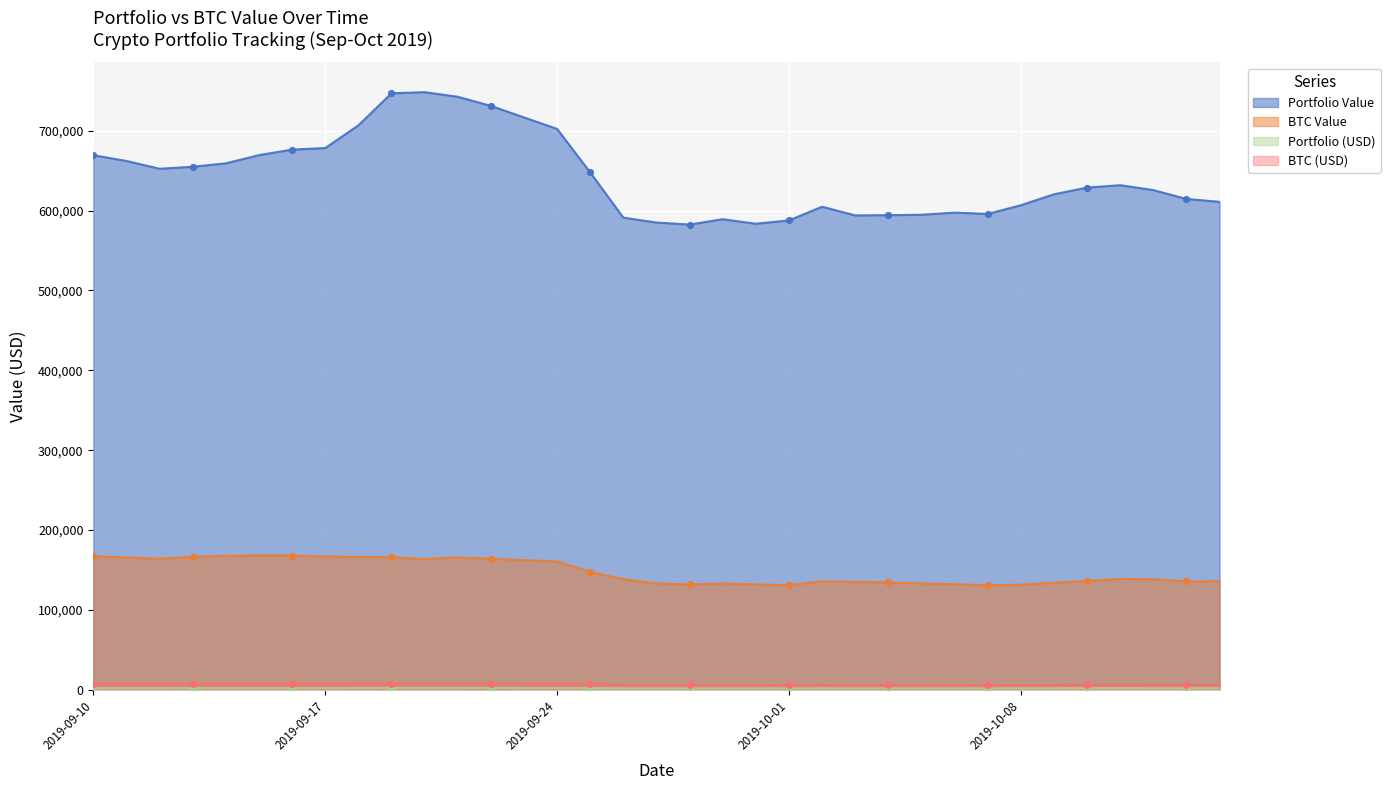

Which series has the widest spread of Y values?

Portfolio Value